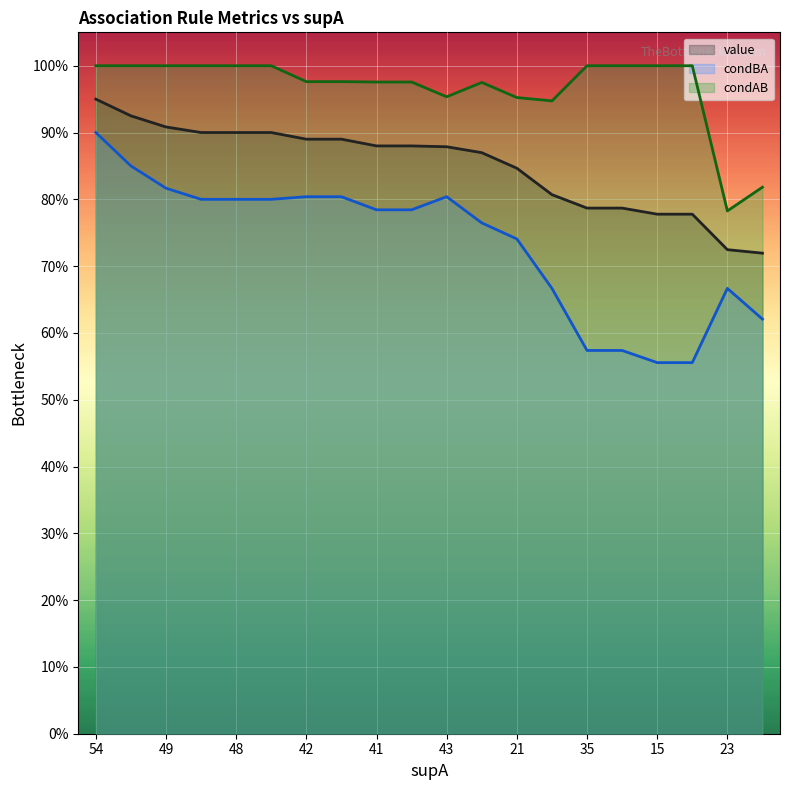

True or false: condBA has more than 0 points higher than both neighbors.

True